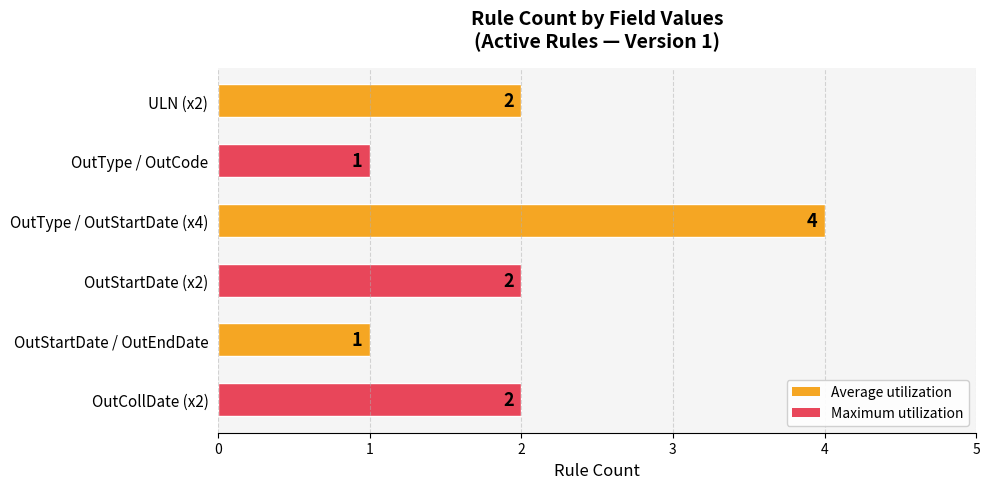

Reading bottom to top, what are all the values shown in this chart?

2	1	2	4	1	2